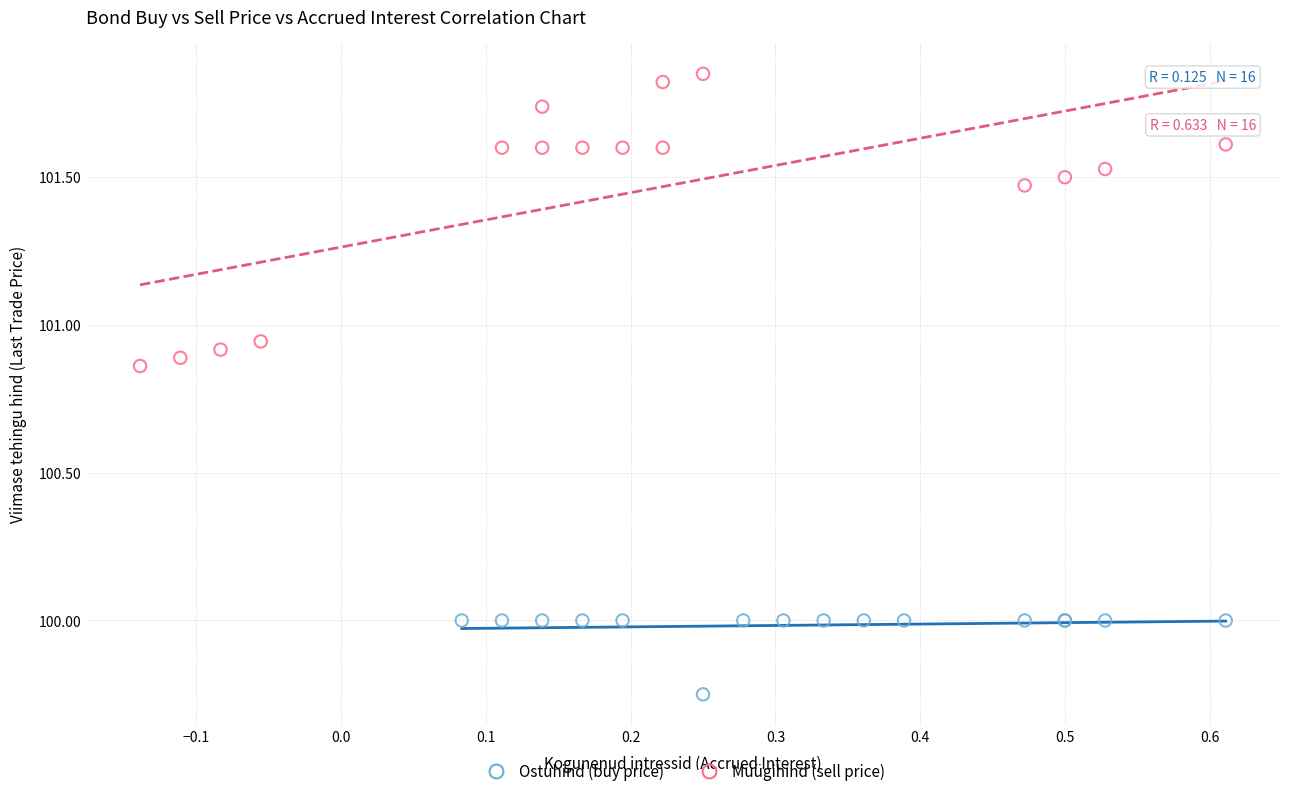

Which series contains the lowest Y value?

Ostuhind (buy price)